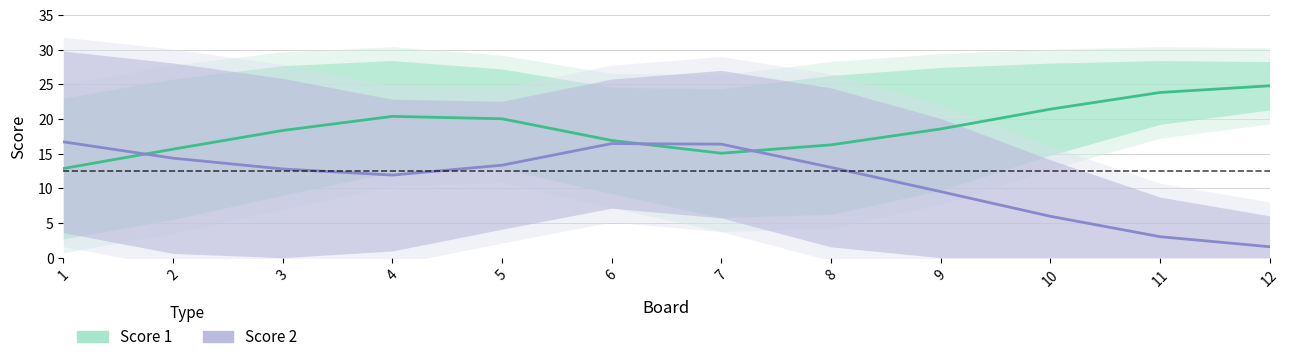

What is the smallest value displayed?

1.6